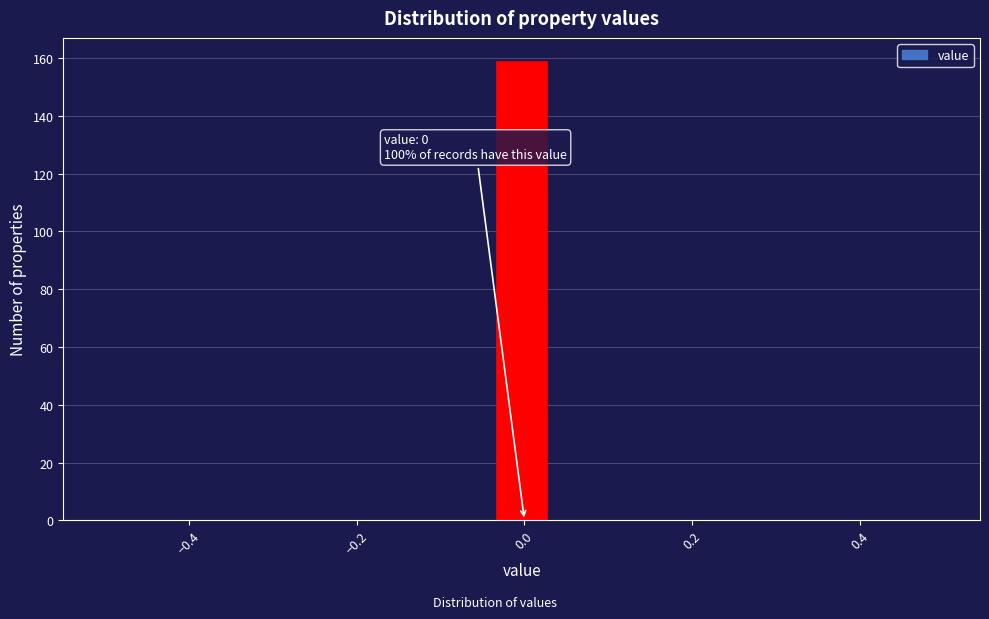

Around what value on the x-axis is the tallest bar? Give the approximate position of its centre, as read against the axis.

0.00